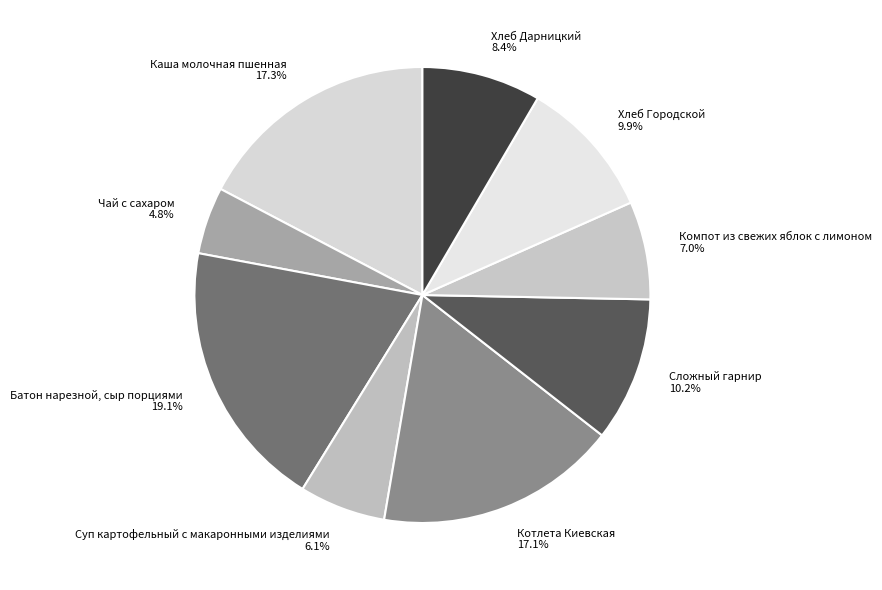

The Чай с сахаром slice represents 10% of the pie. True or false?

False